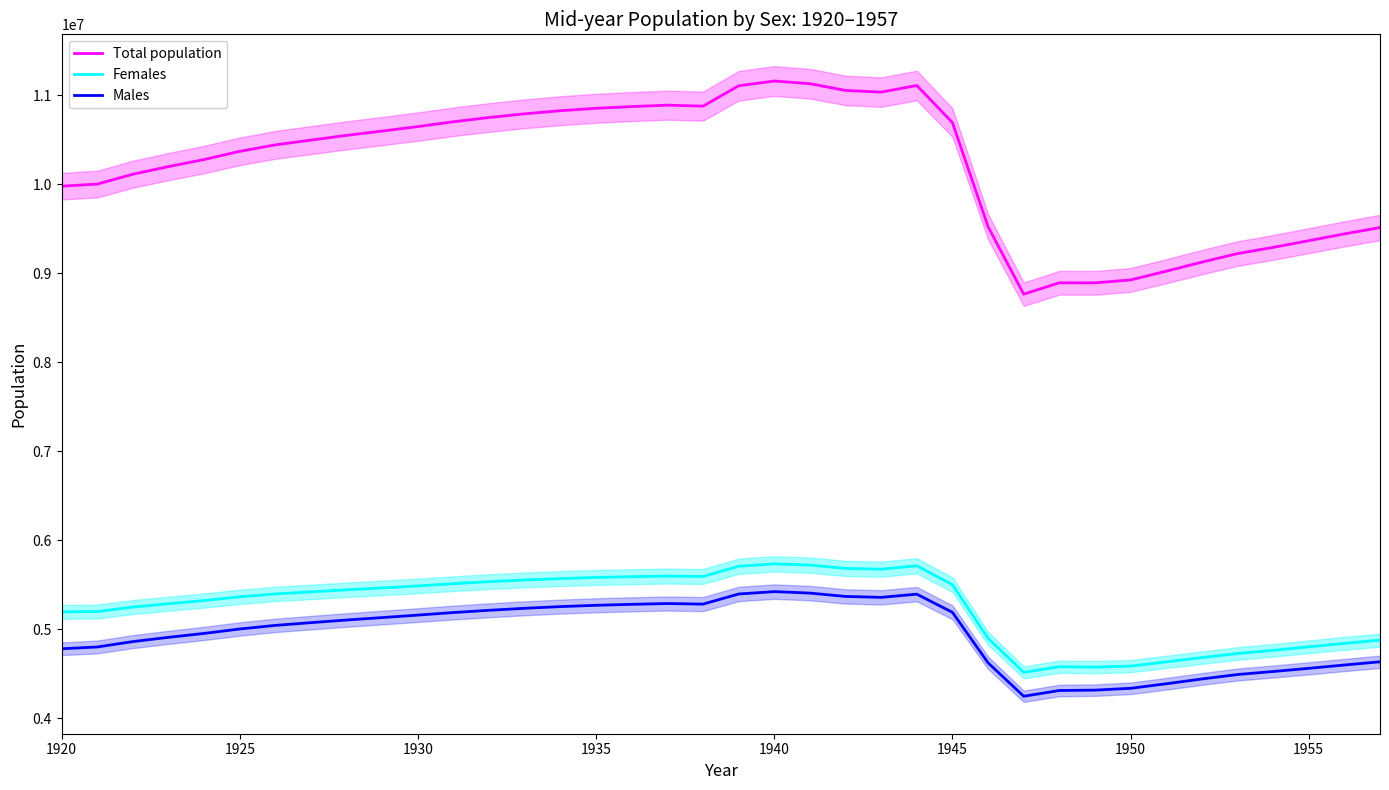

What is the minimum value for Males?

4248380